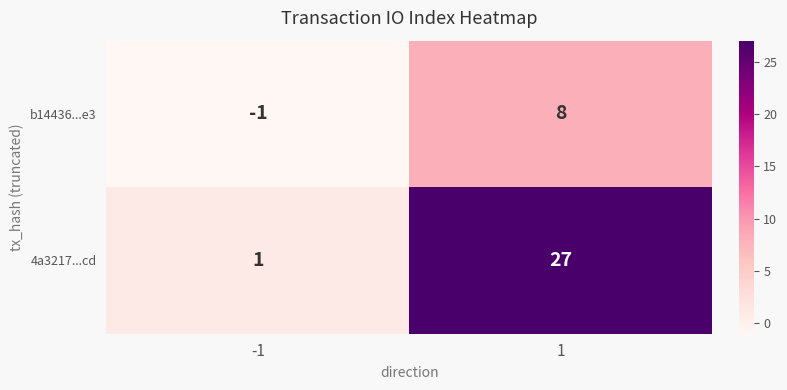

What is the average value of the 4a3217...cd series?

14